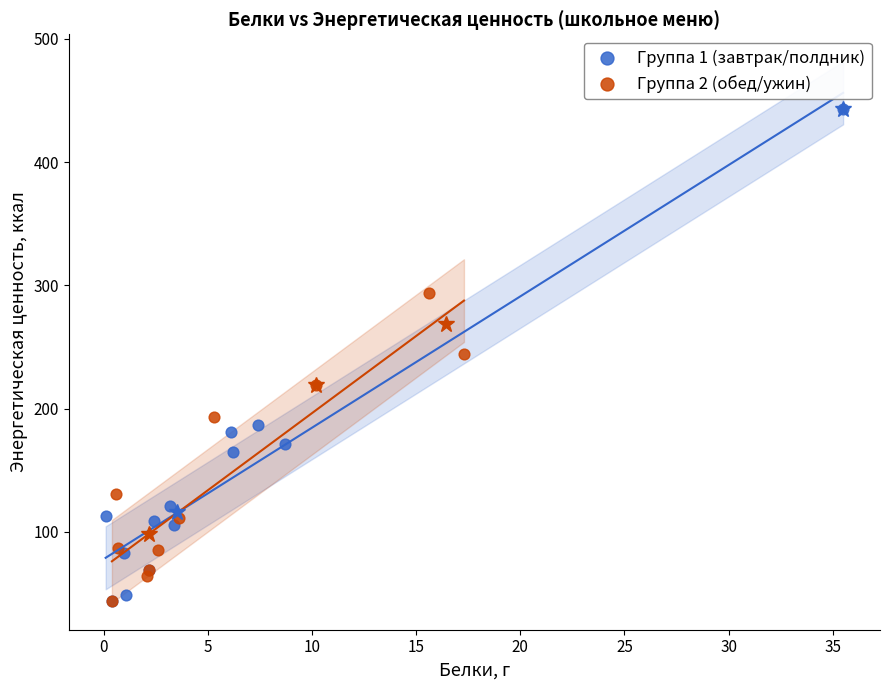

Which series has the largest Y range (max minus min)?

Группа 1 (завтрак/полдник)